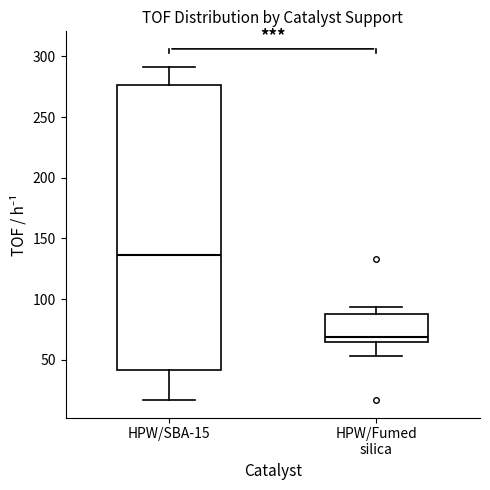

Reading left to right, transcribe this box plot: for each box, give where its median line is, the range the box spans, and where its two whiskers end, as read against the y-axis. The values are not printed on the chart, so give them approximately, as read against the axis.

HPW/SBA-15: median 135, box 40 to 275, whiskers 15 to 290
HPW/Fumed silica: median 70, box 65 to 90, whiskers 55 to 95